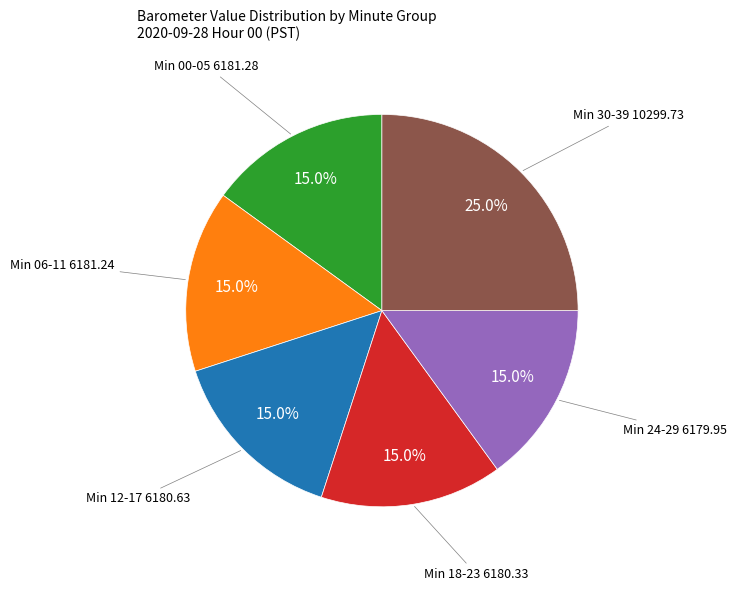

Does any single category account for the majority?

No